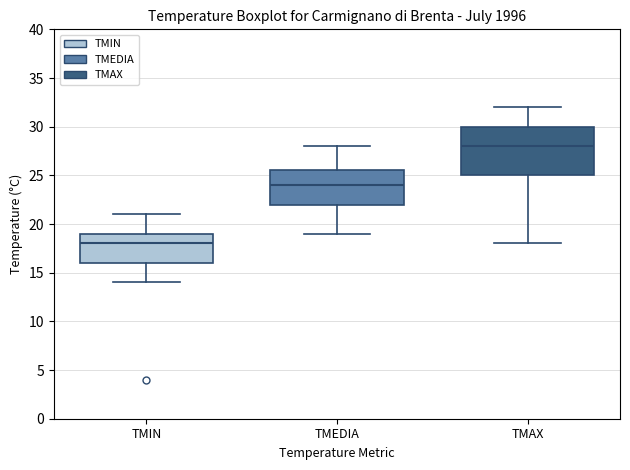

Reading left to right, read every box against the y-axis: the position of its median line, the range the box covers, and the ends of its whiskers. The values are not printed on the chart, so give them approximately, as read against the axis.

TMIN: median 18.0, box 16.0 to 19.0, whiskers 14.0 to 21.0
TMEDIA: median 24.0, box 22.0 to 25.5, whiskers 19.0 to 28.0
TMAX: median 28.0, box 25.0 to 30.0, whiskers 18.0 to 32.0